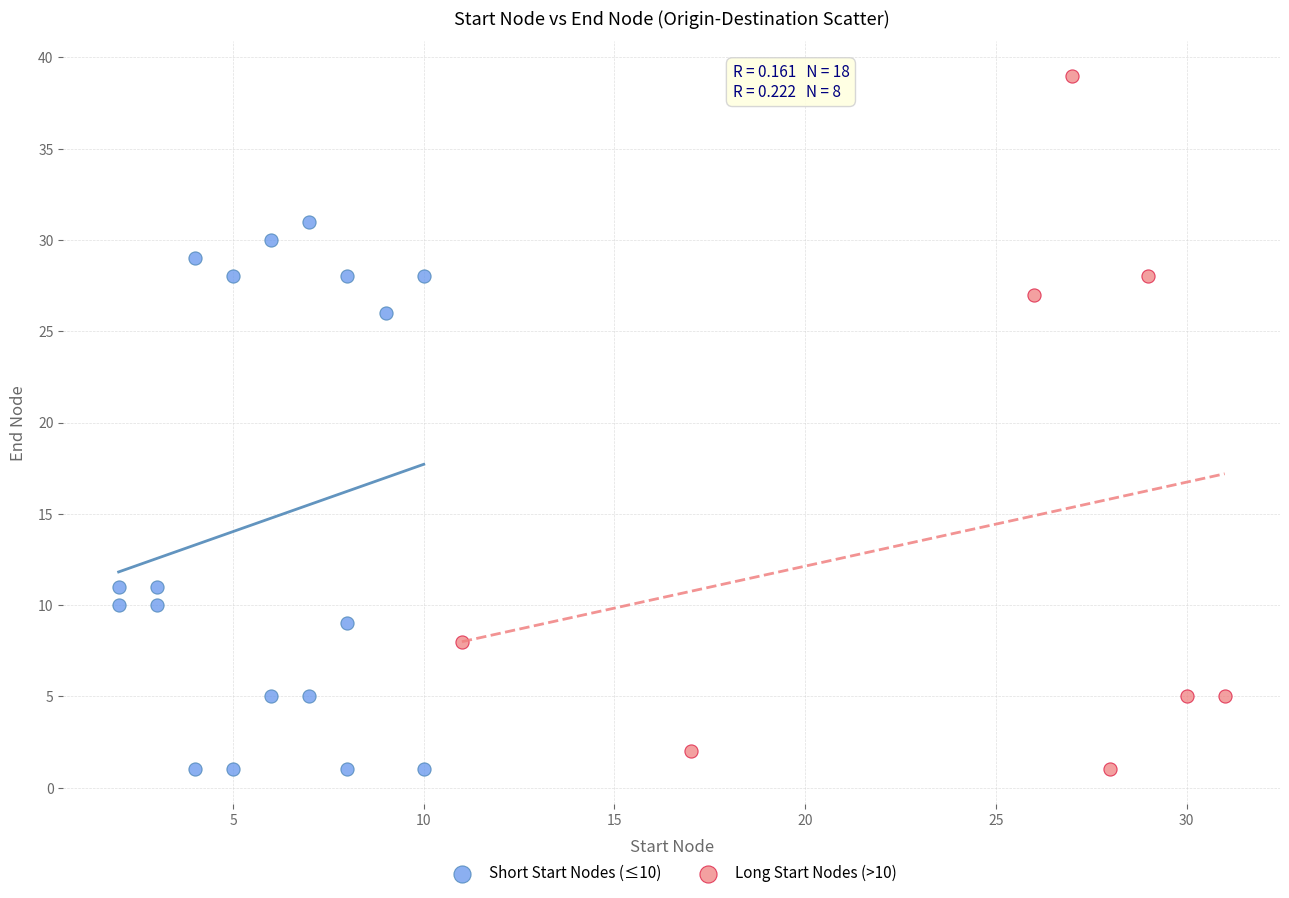

Which series has the widest spread of Y values?

Long Start Nodes (>10)